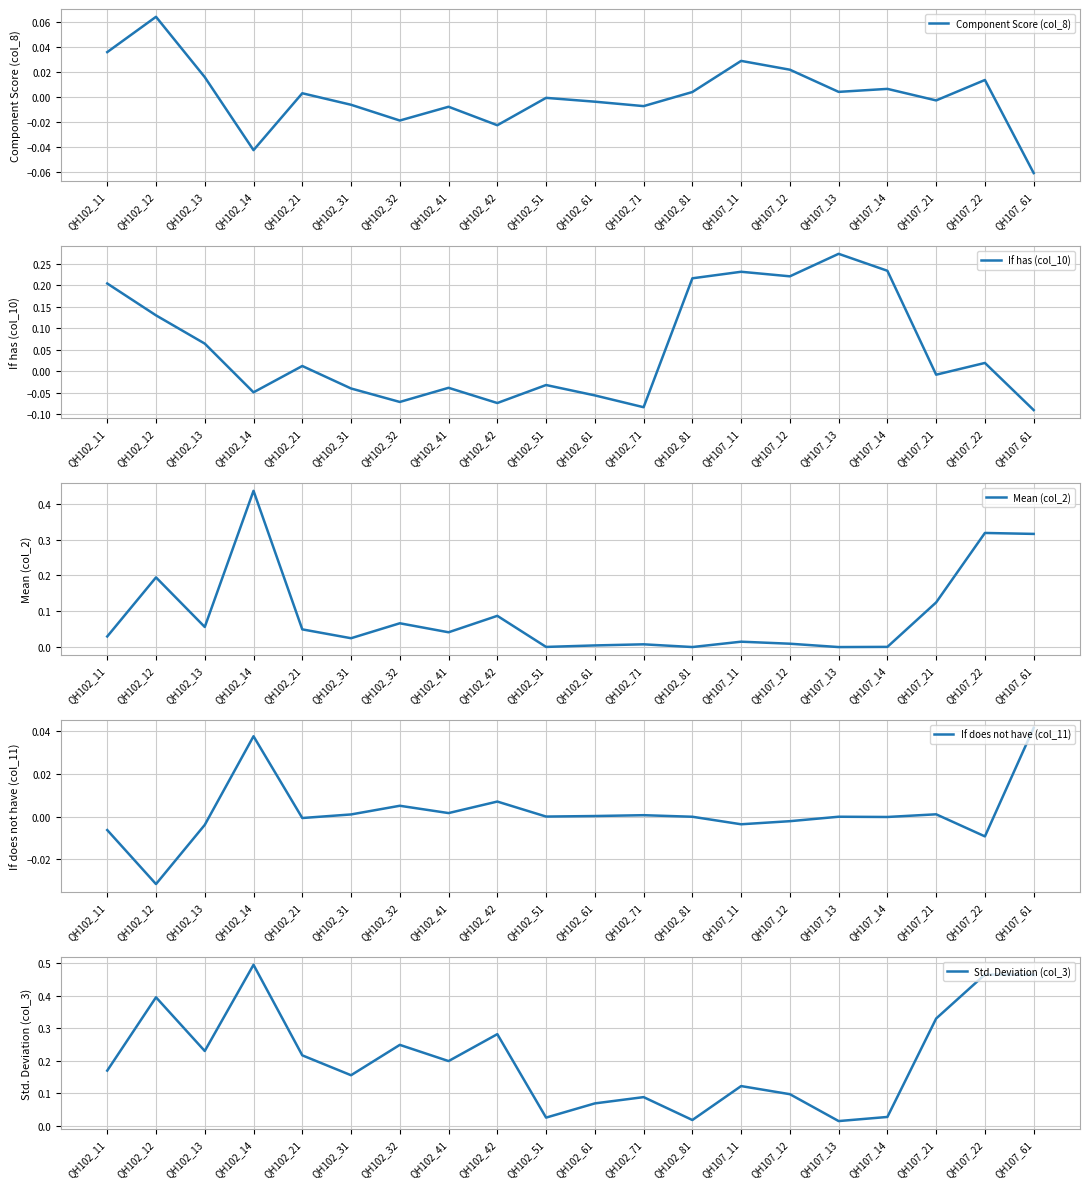

What is the greatest value displayed?

0.5